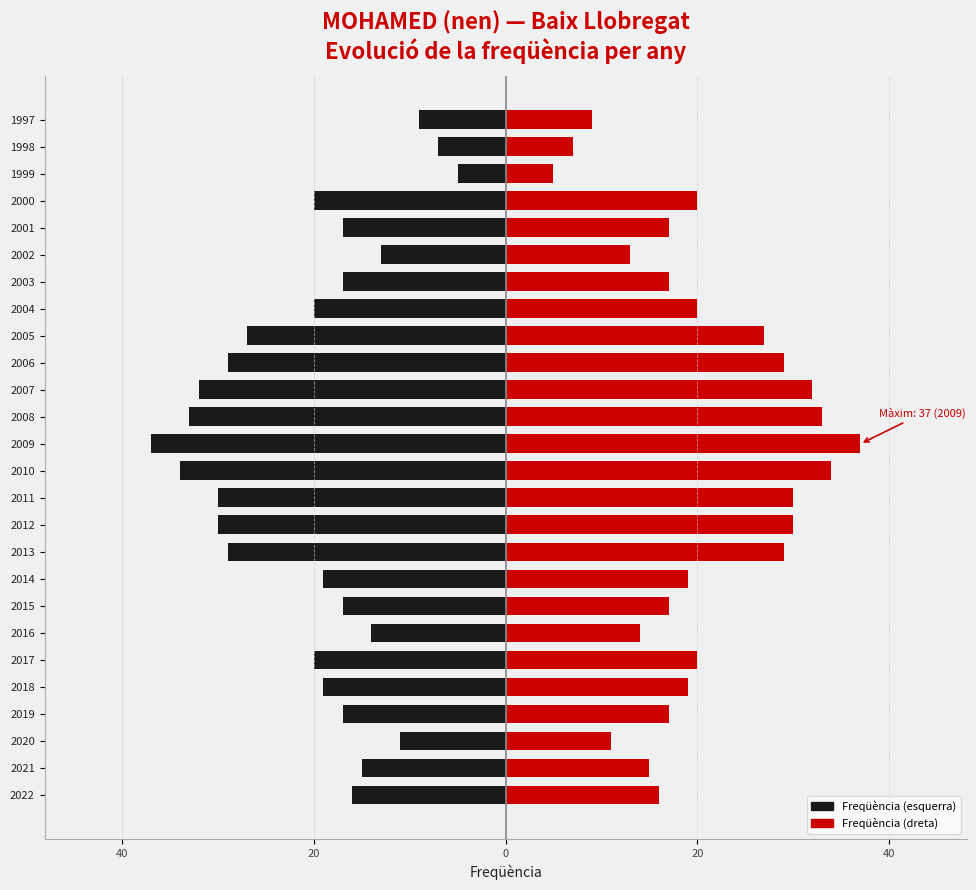

What is the spread (max minus min) of values at 2009?

74